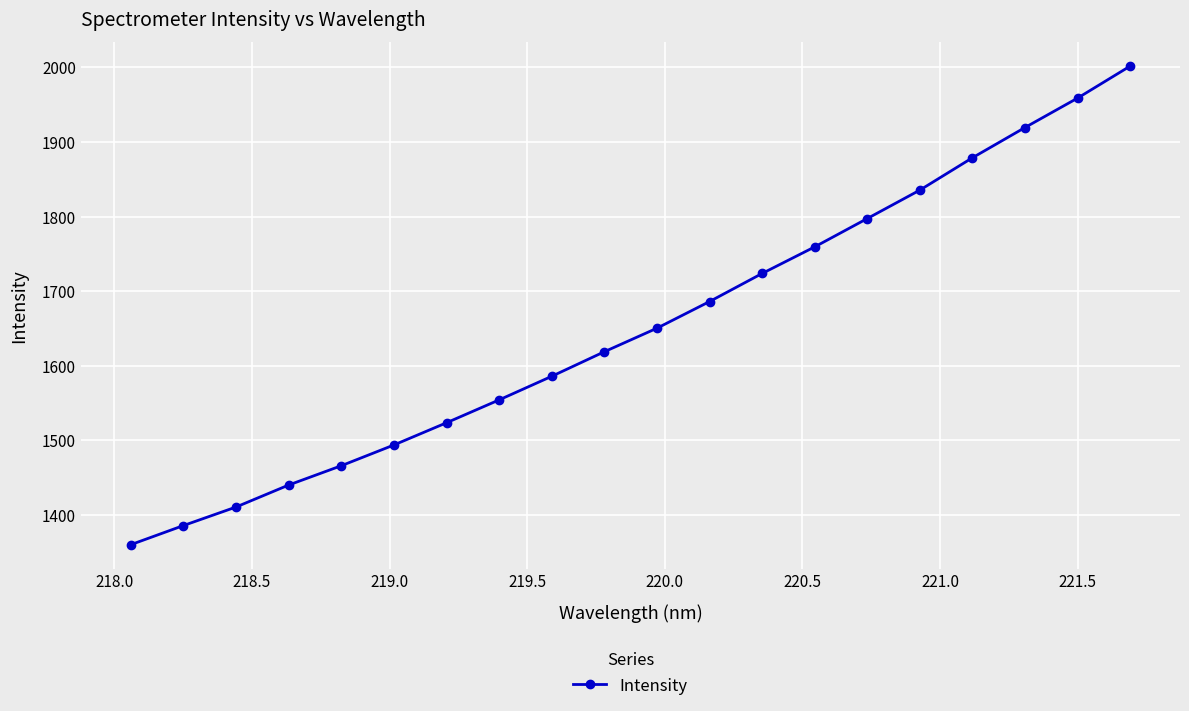

What is the greatest value displayed?

2001.8